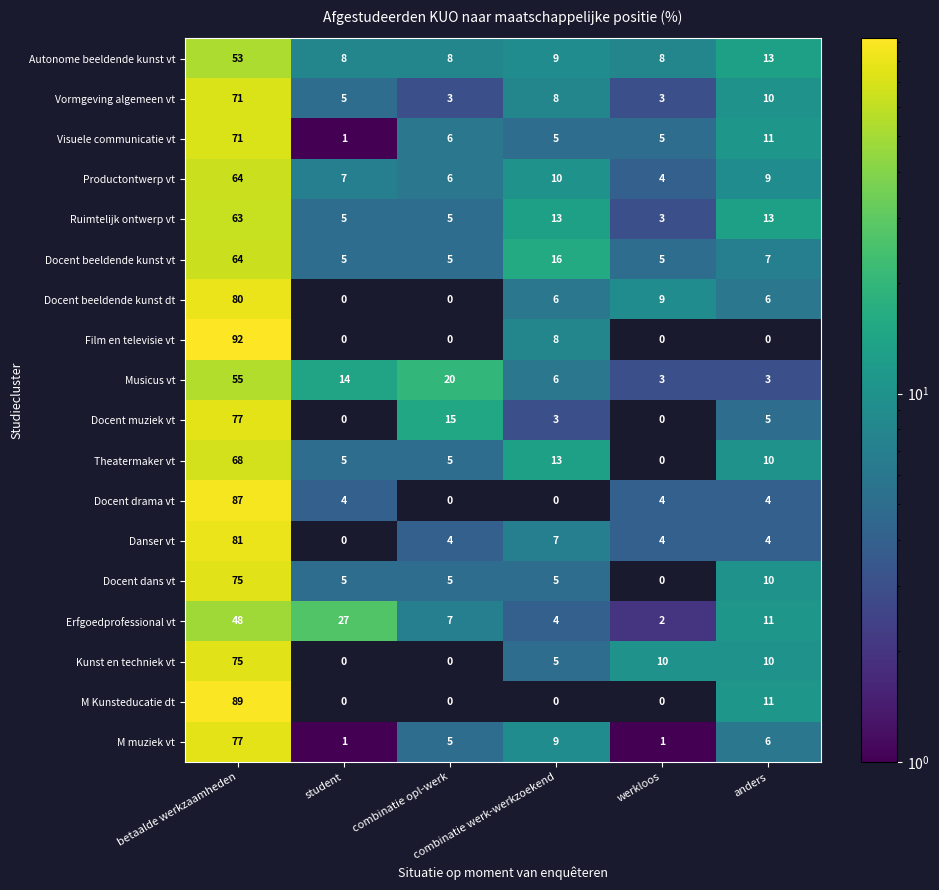

At how many categories does at least one series exceed 66?

1